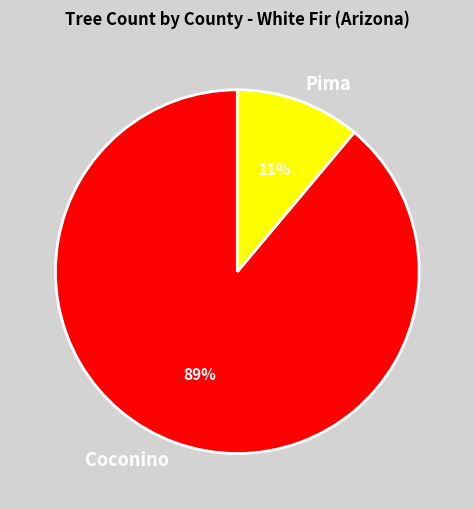

What is the largest slice in the pie chart?

Coconino